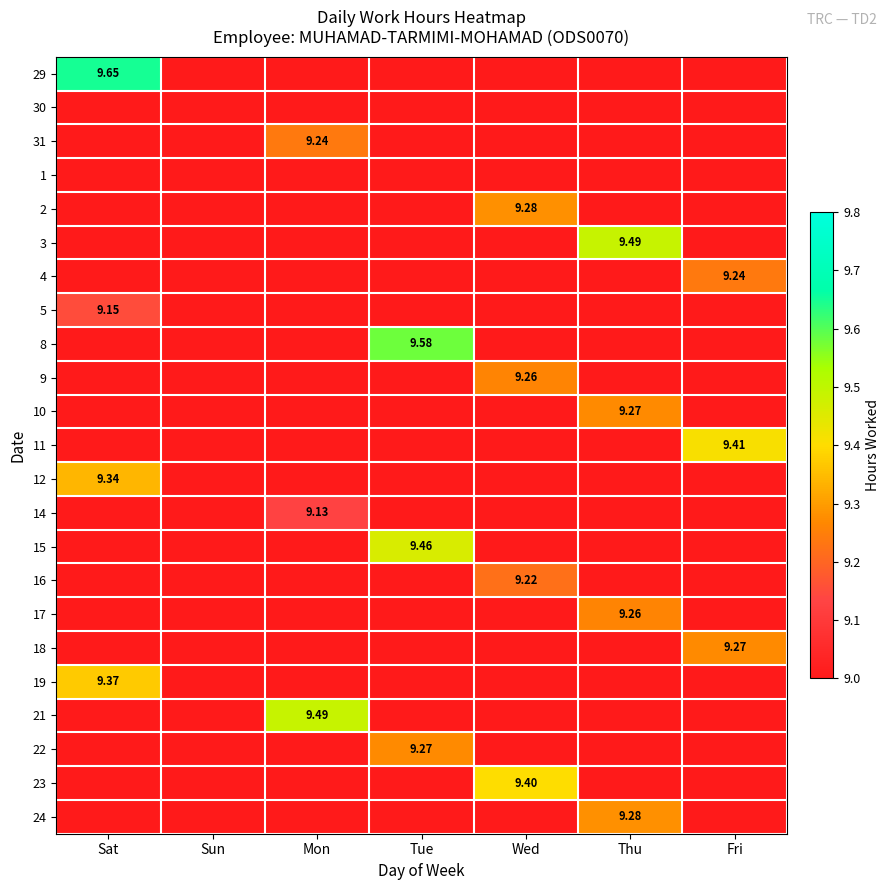

At which category is the sum across all series the highest?

Sat